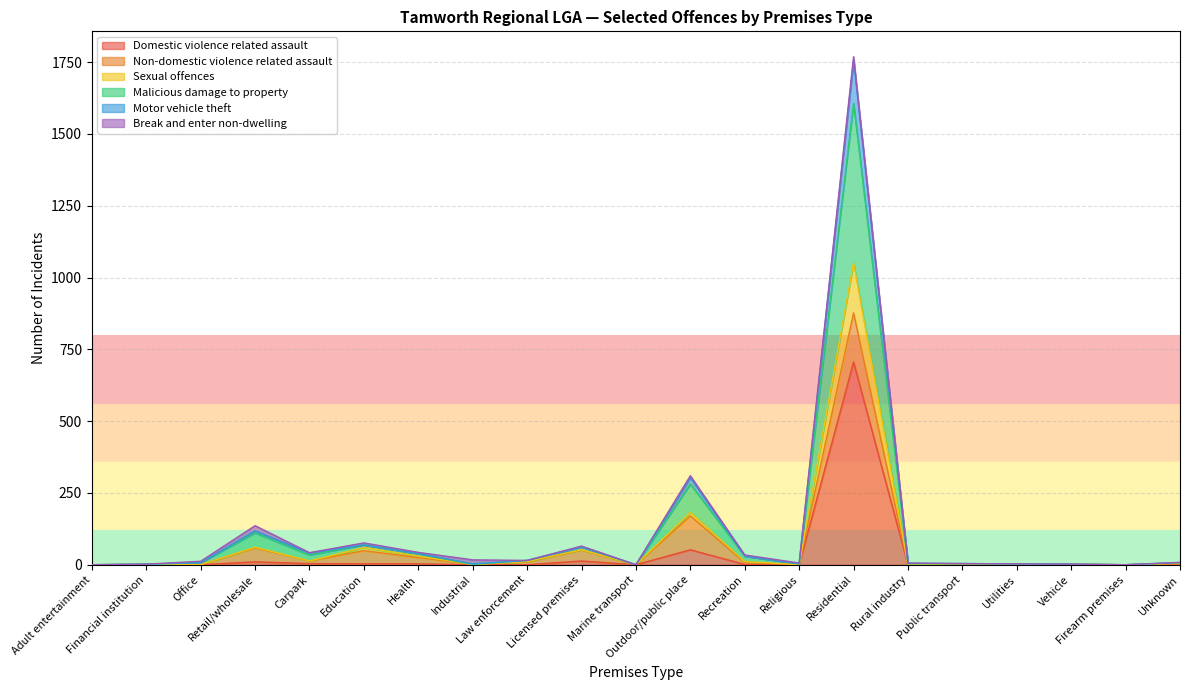

What is the label of the 15th point from the left?

Residential